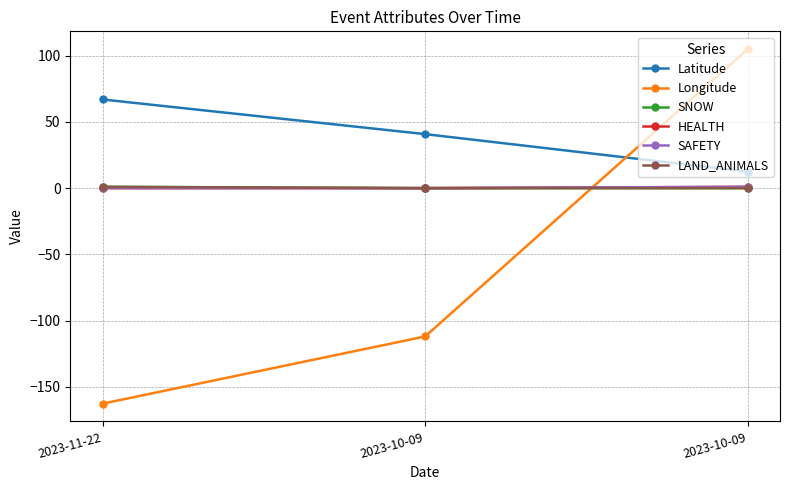

The value of Longitude at 2023-10-09 is 37.7. True or false?

False